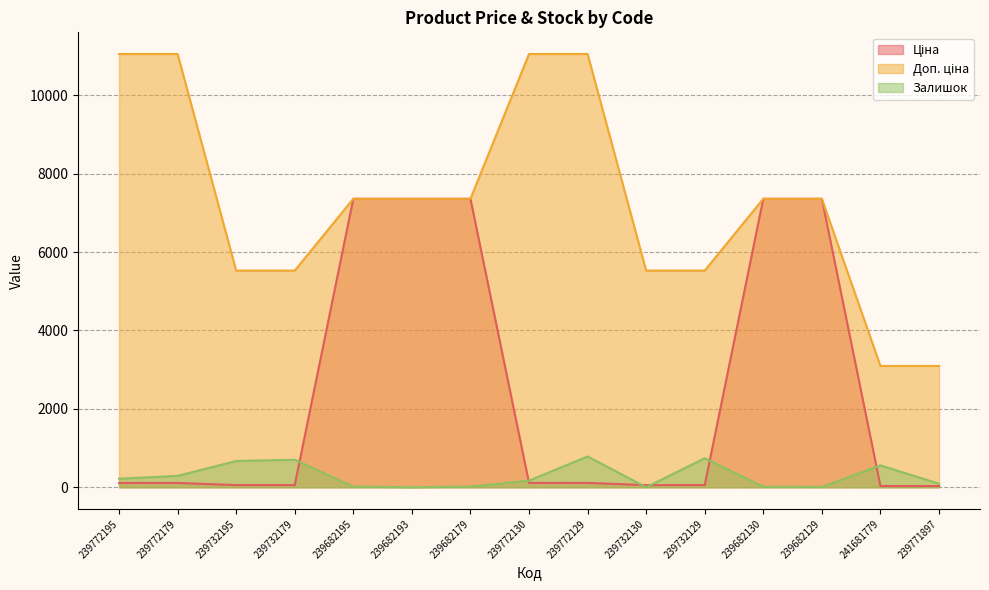

Rank the series by their maximum value, from highest to lowest.

Доп. ціна, Ціна, Залишок